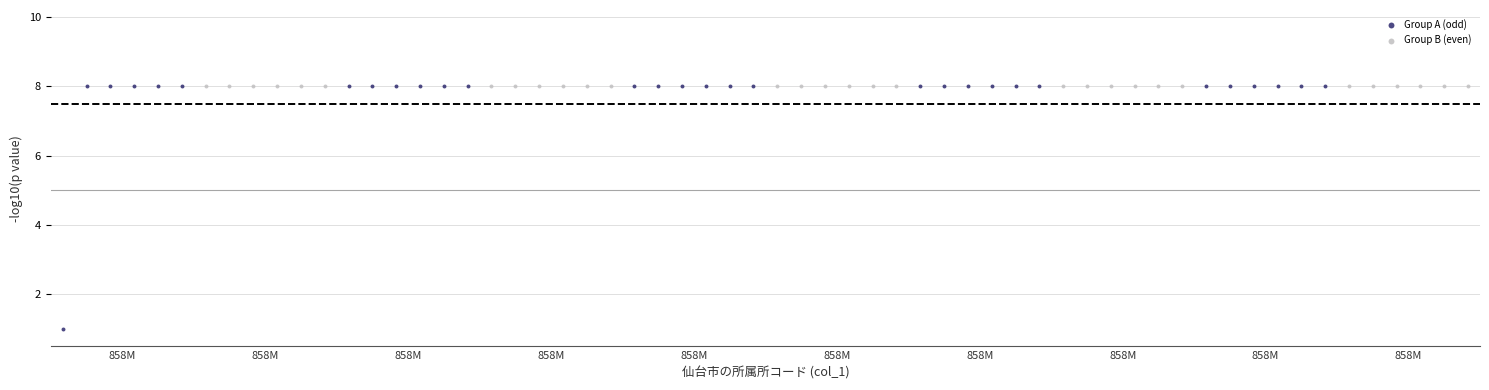

Which series contains the lowest Y value?

Group A (odd)